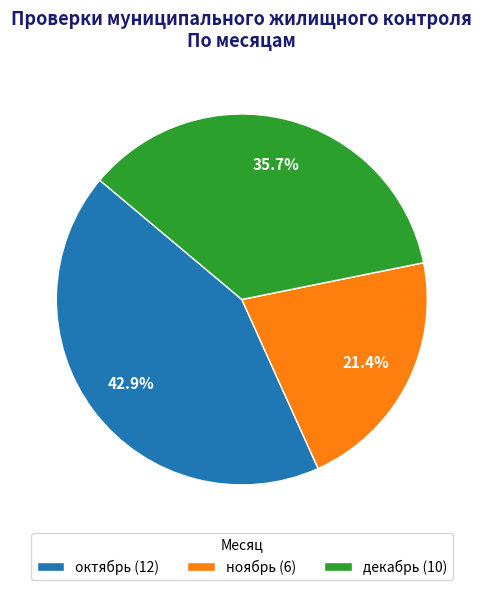

How many segments does this pie chart have?

3